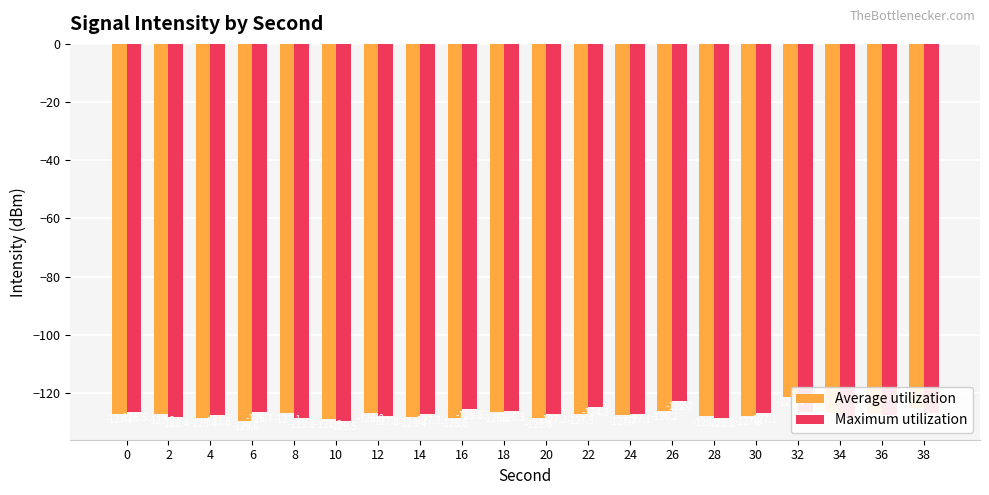

How many groups of bars are there?

20